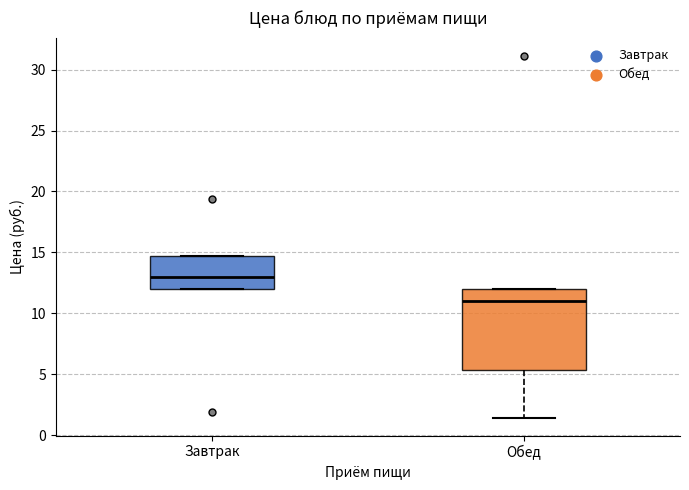

Reading left to right, transcribe this box plot: for each box, give where its median line is, the range the box spans, and where its two whiskers end, as read against the y-axis. The values are not printed on the chart, so give them approximately, as read against the axis.

Завтрак: median 13.0, box 12.0 to 14.5, whiskers 12.0 to 14.5
Обед: median 11.0, box 5.5 to 12.0, whiskers 1.5 to 12.0